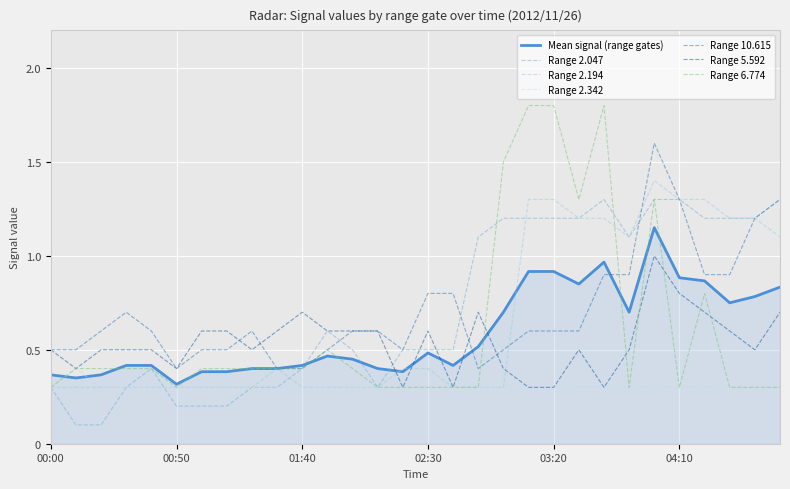

Rank the series by their maximum value, from lowest to highest.

Range 2.342, Range 5.592, Mean signal (range gates), Range 2.047, Range 2.194, Range 10.615, Range 6.774